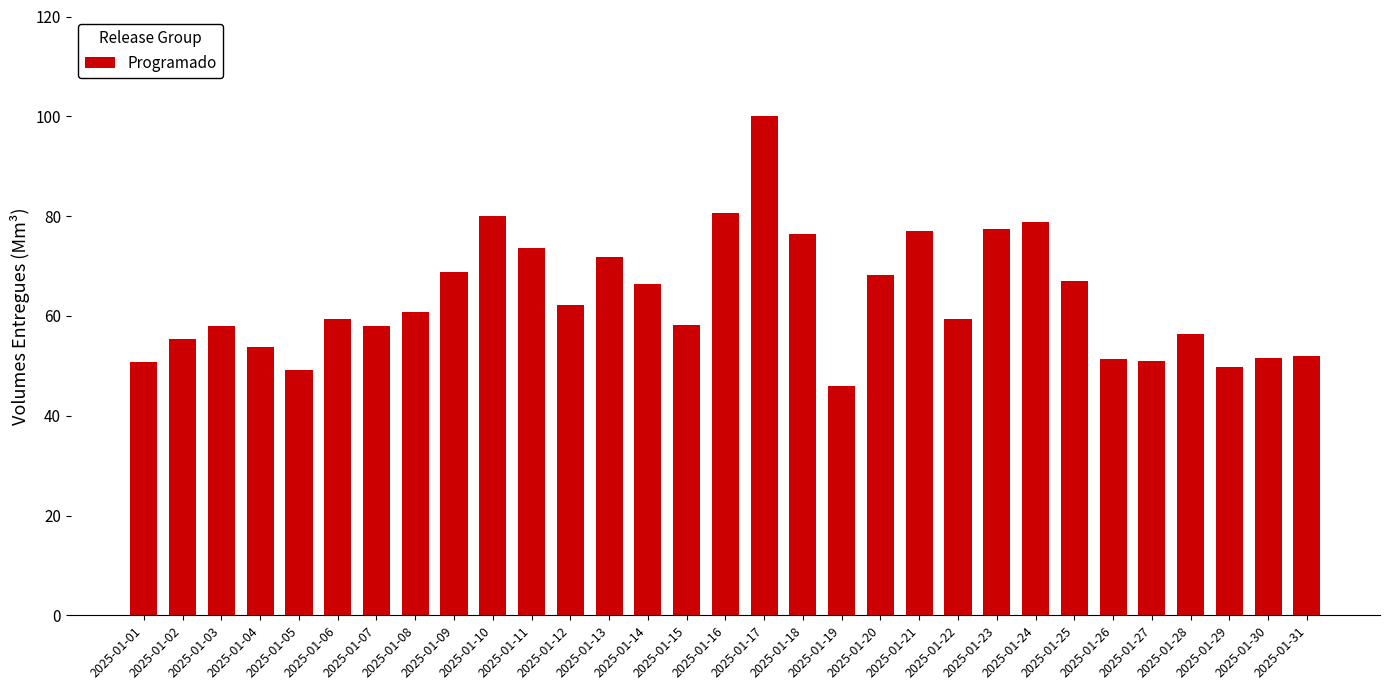

What is the ratio of the value at 2025-01-13 to the value at 2025-01-27?

1.4